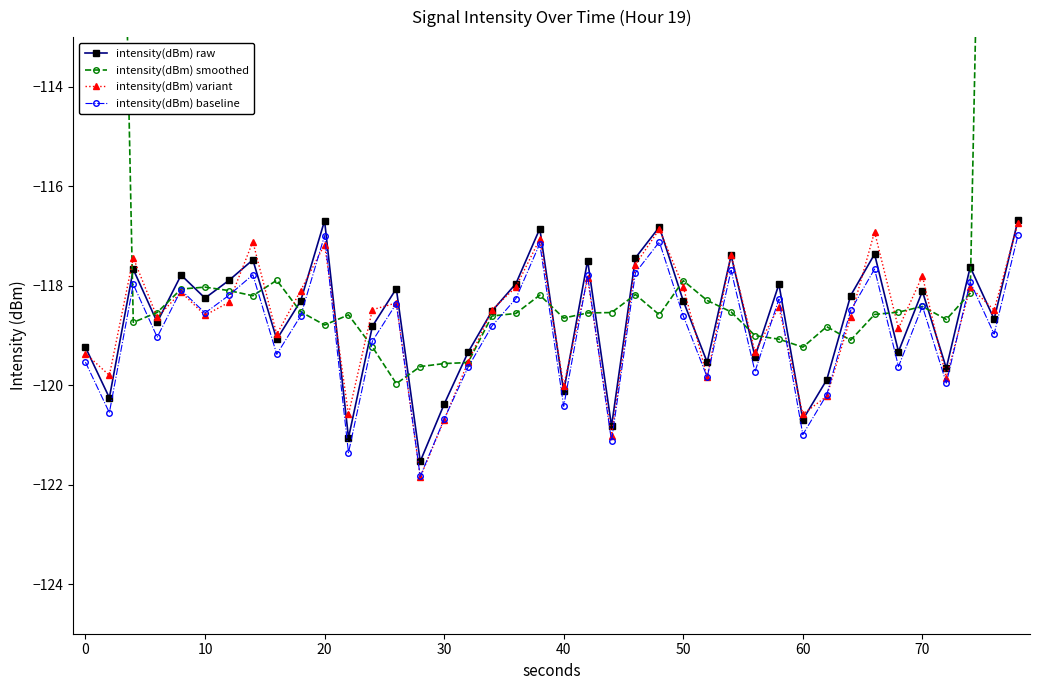

In intensity(dBm) baseline, how many points are lower than both neighbors (excluding endpoints)?

14